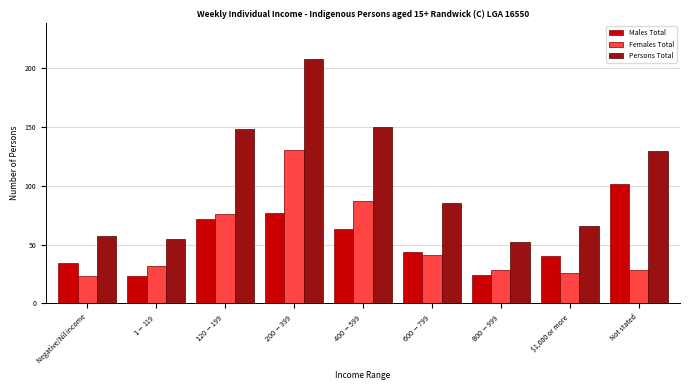

Reading left to right, extract all data points from this chart.

Males Total: 34	23	72	77	63	44	24	40	101
Females Total: 23	32	76	130	87	41	28	26	28
Persons Total: 57	55	148	207	150	85	52	66	129